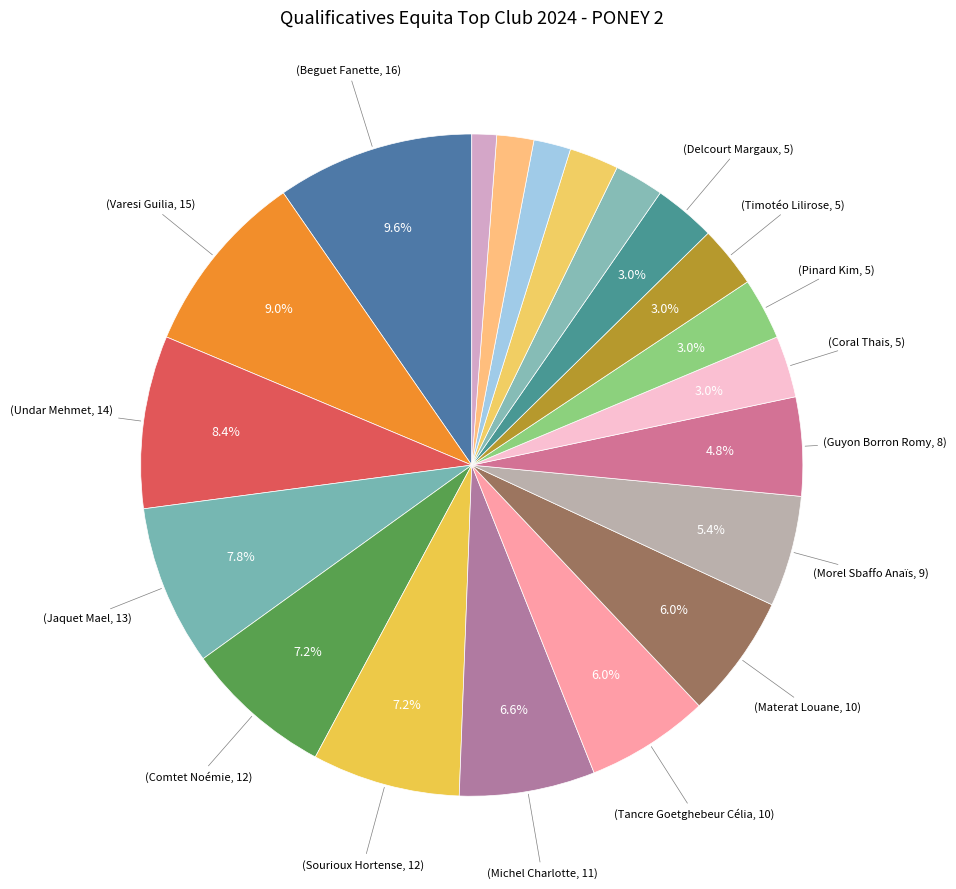

How many slices are in this pie chart?

20